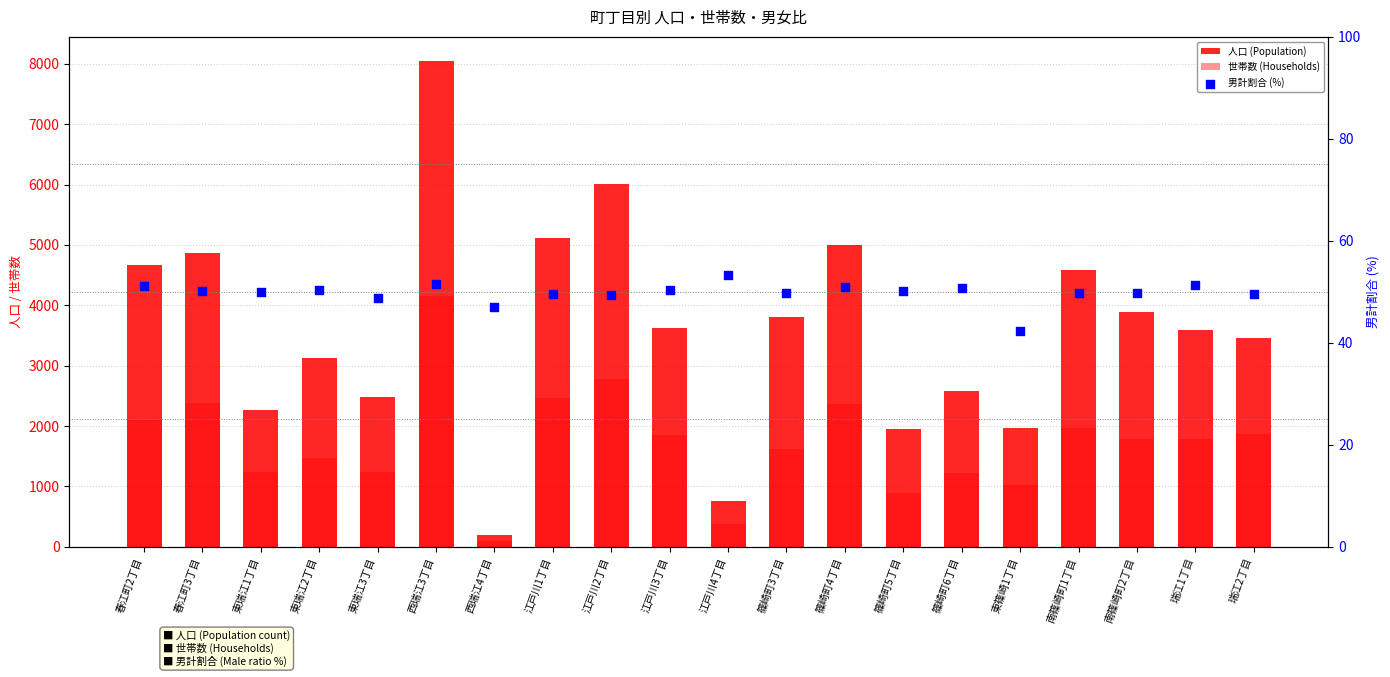

What is the total value across all series at 西瑞江3丁目?

12252.6